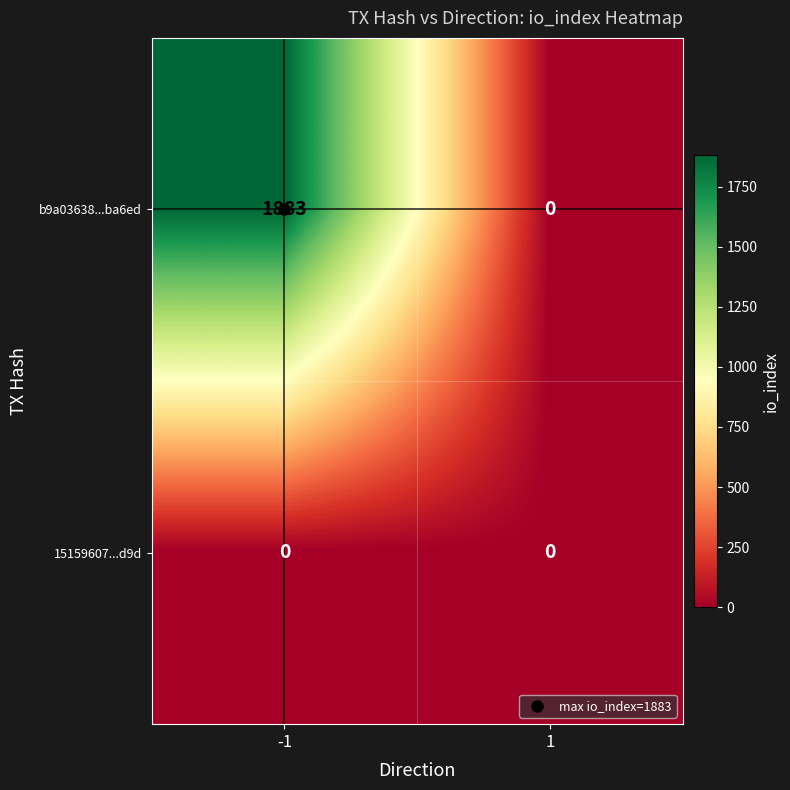

Rank the series by their maximum value, from lowest to highest.

15159607...d9d, b9a03638...ba6ed